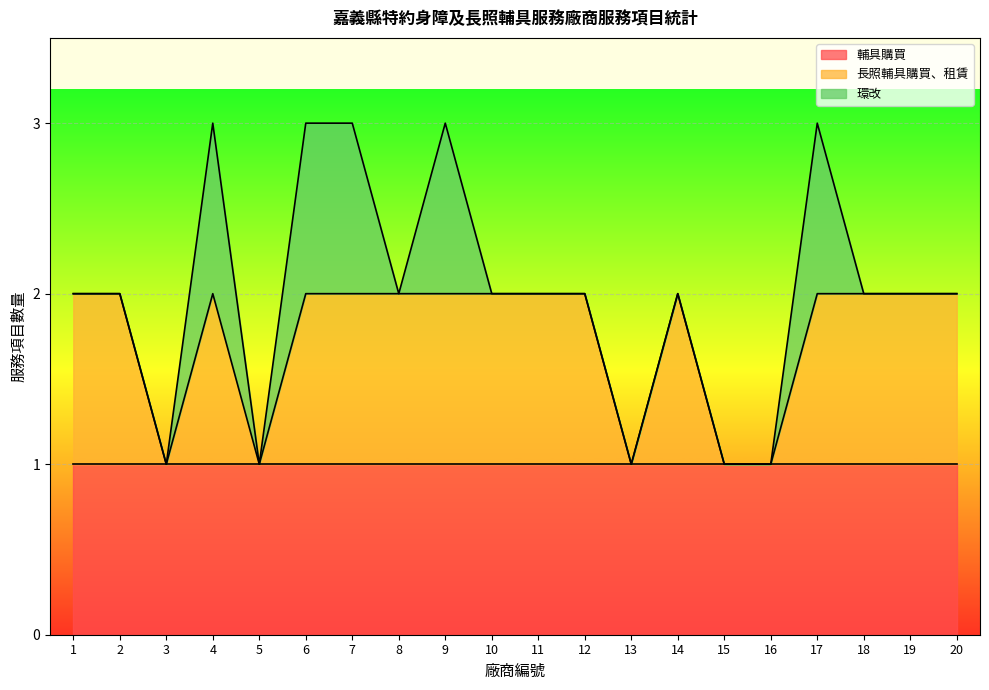

At which category does 長照輔具購買、租賃 reach its first local valley?

3